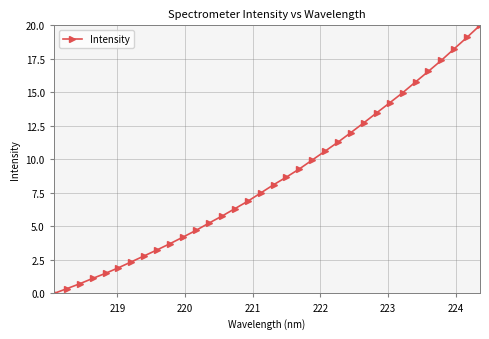

How many data points are less than 8?

17